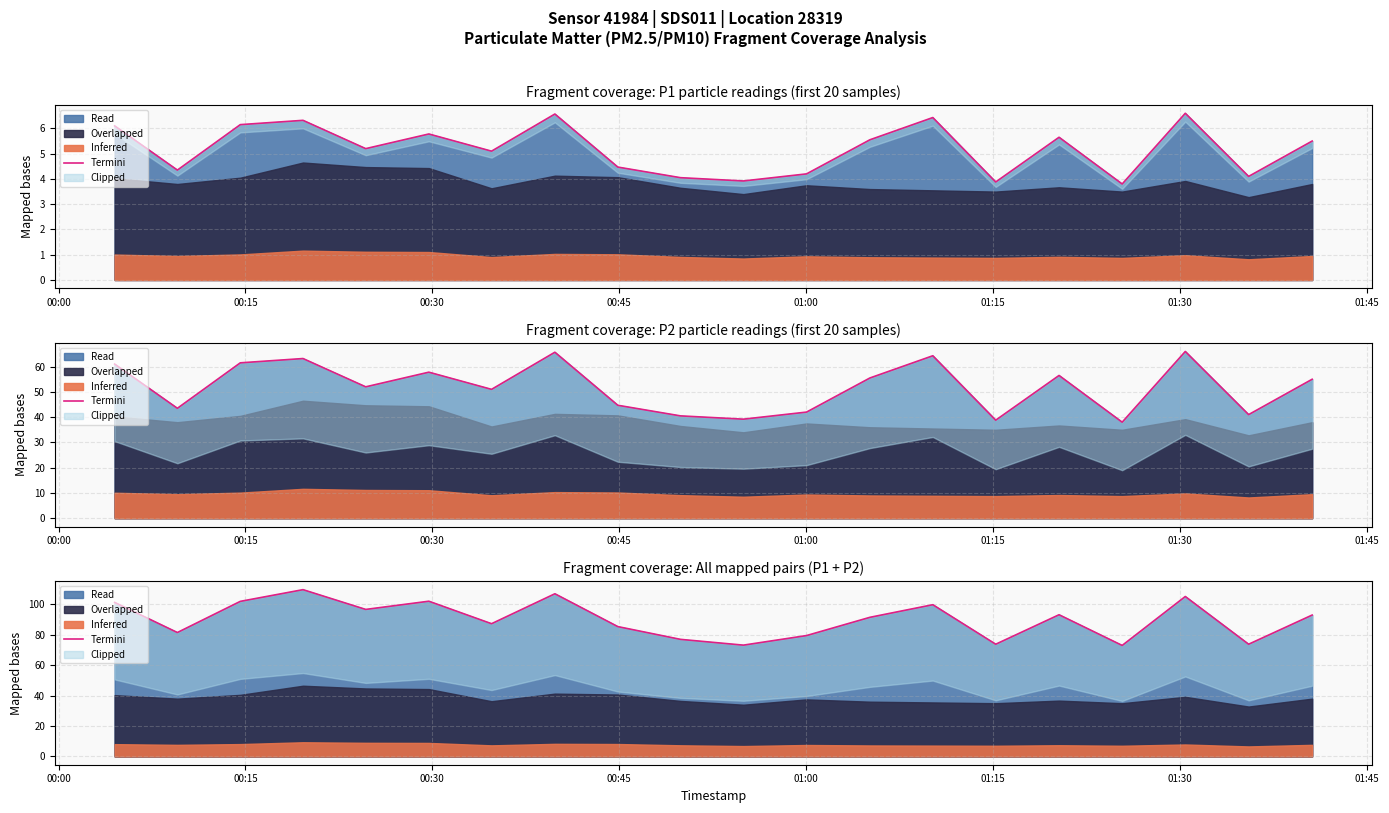

True or false: the data has more than 2 interior local peaks.

True